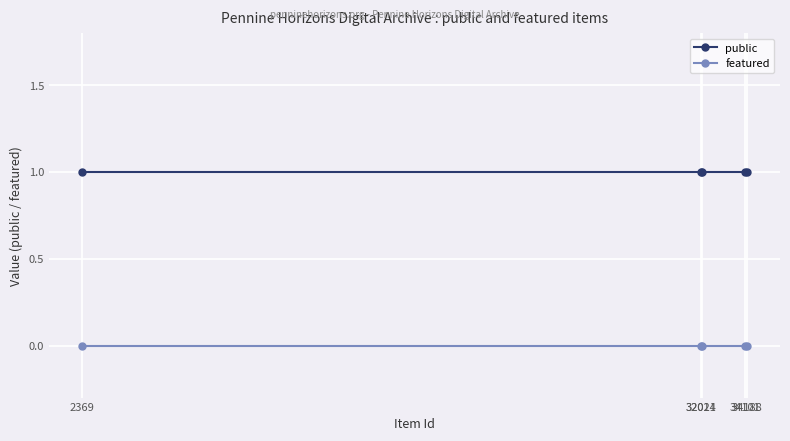

How many lines are shown in the chart?

2